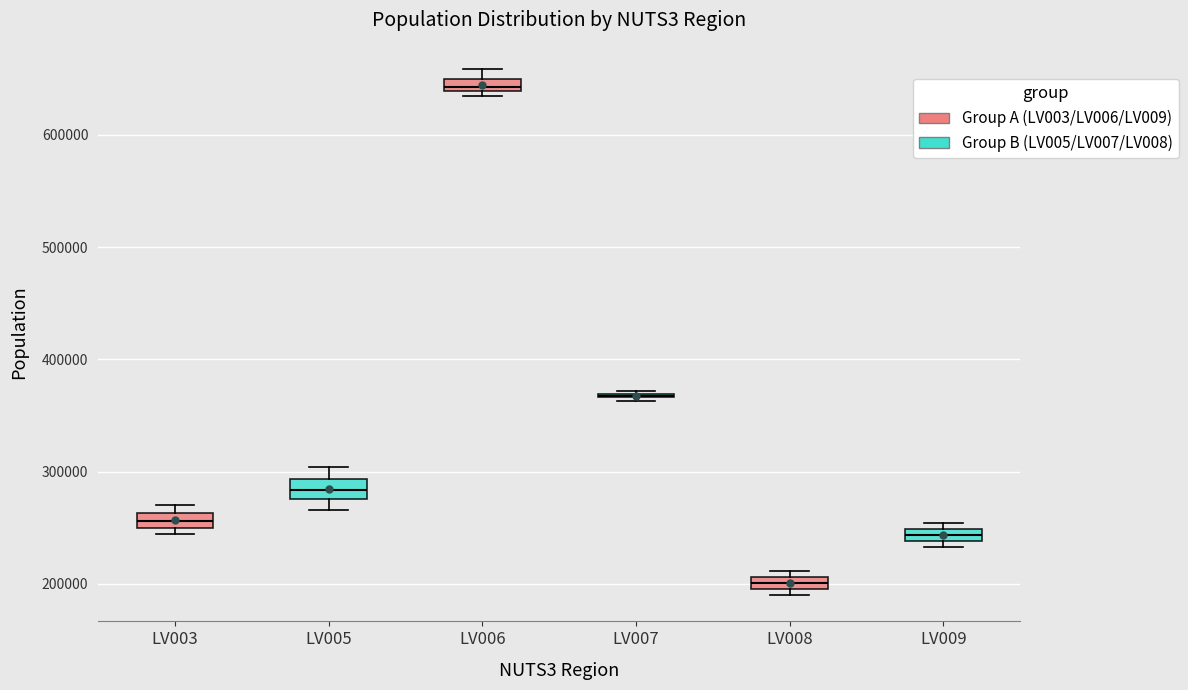

Where is the upper edge of the box for LV008 on the y-axis? The values are not printed on the chart, so give them approximately, as read against the axis.

210000